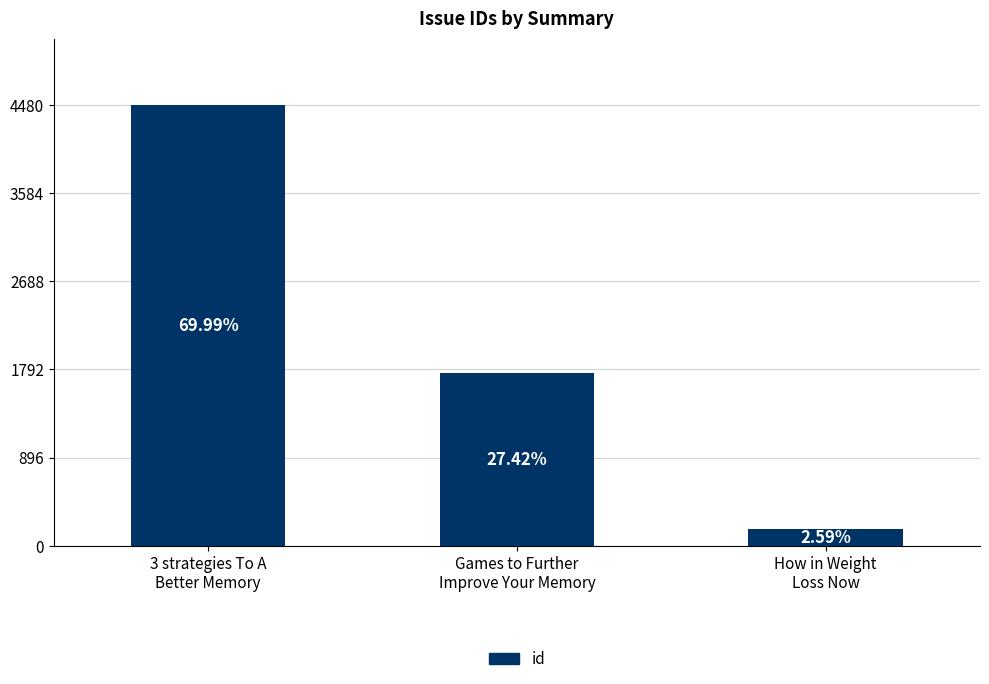

What is the value of the 2nd bar from the left?

1755